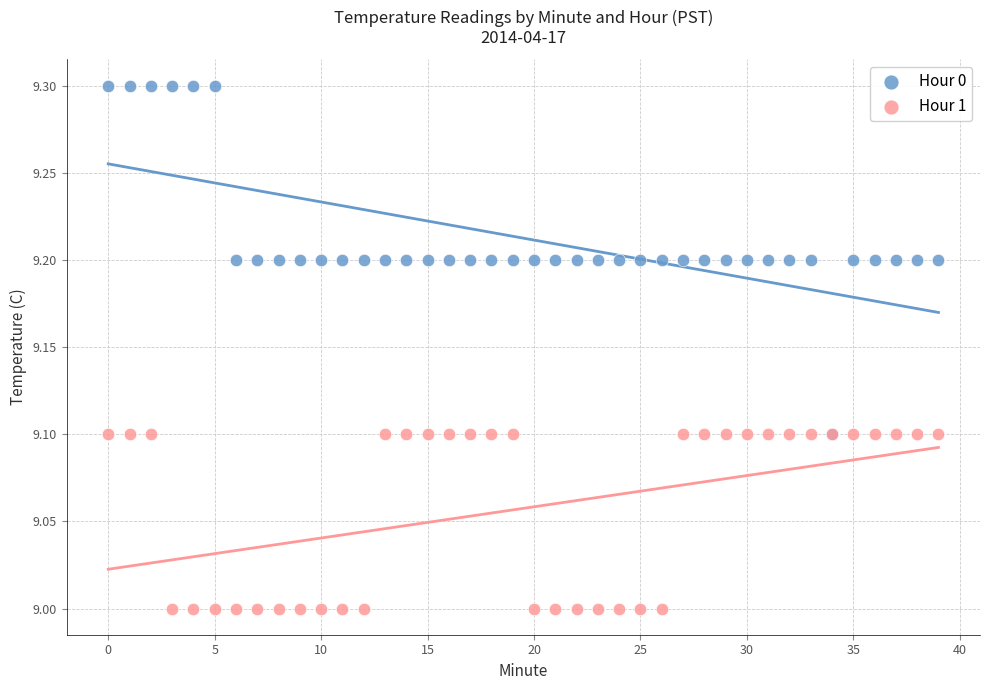

Which series contains the highest Y value?

Hour 0